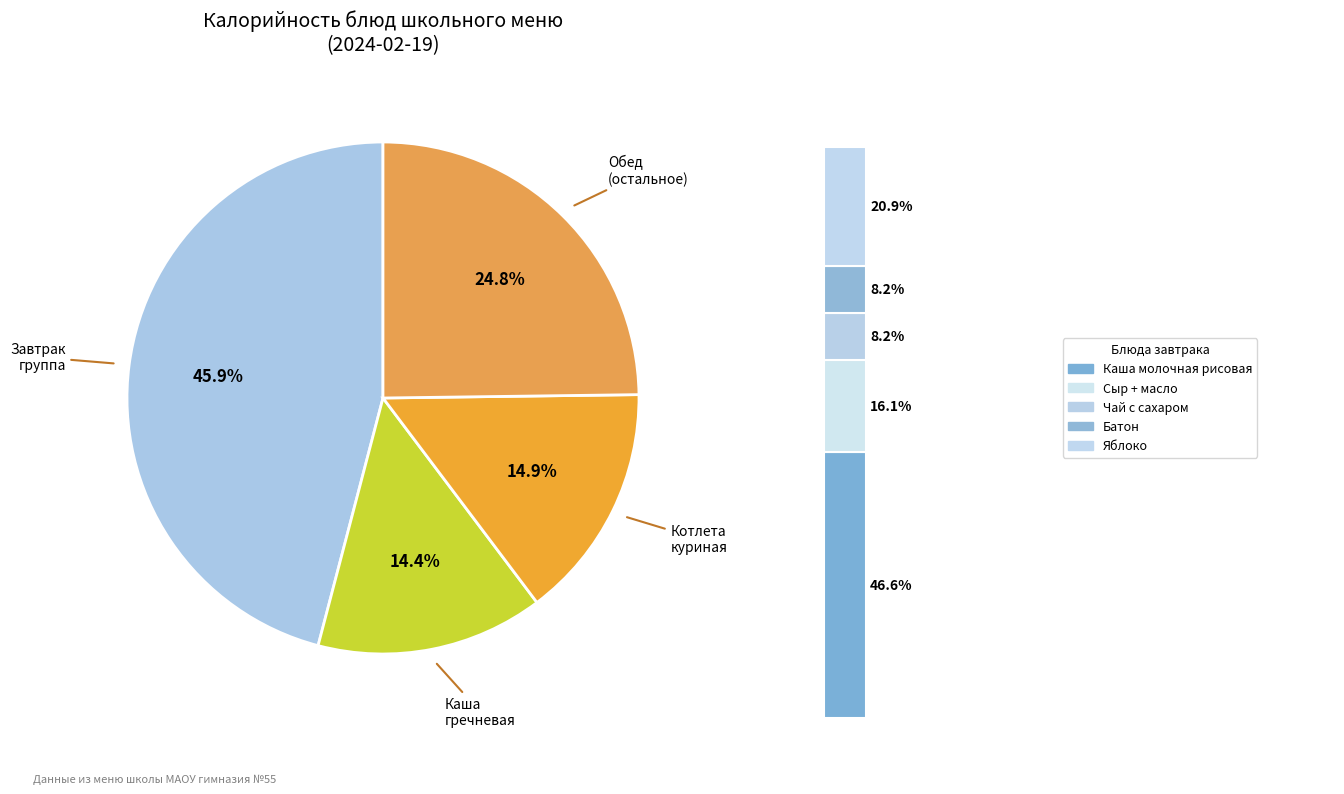

To the nearest percent, what is the combined percentage of Котлета куриная and Каша молочная рисовая?

36%